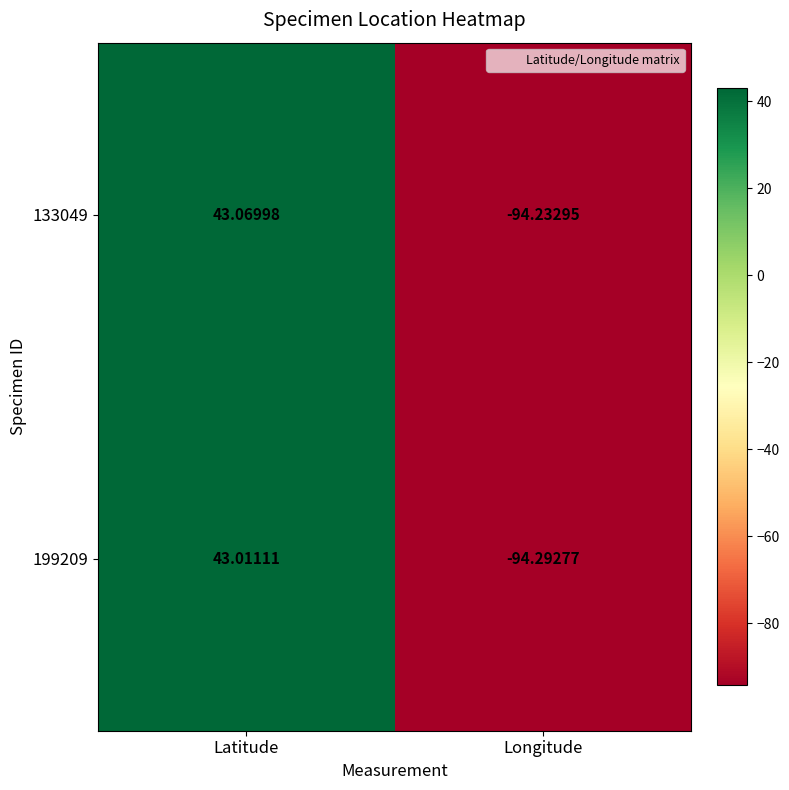

Rank the categories by 133049 value from lowest to highest.

Longitude, Latitude